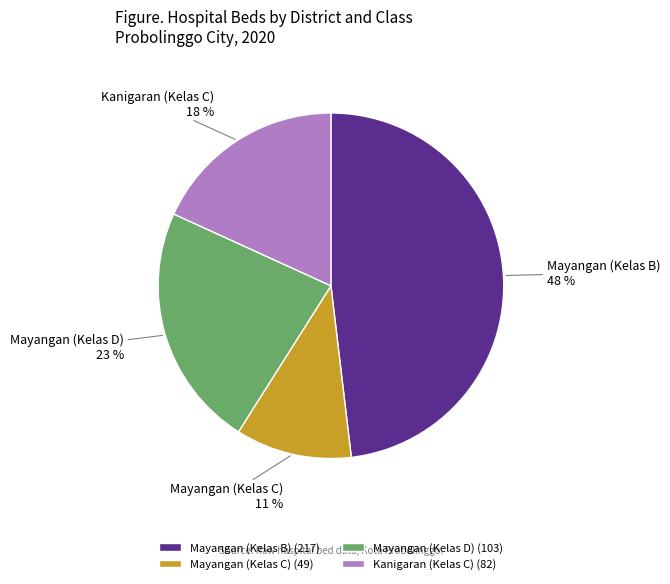

Which has a higher value, Mayangan (Kelas C) or Mayangan (Kelas B)?

Mayangan (Kelas B)